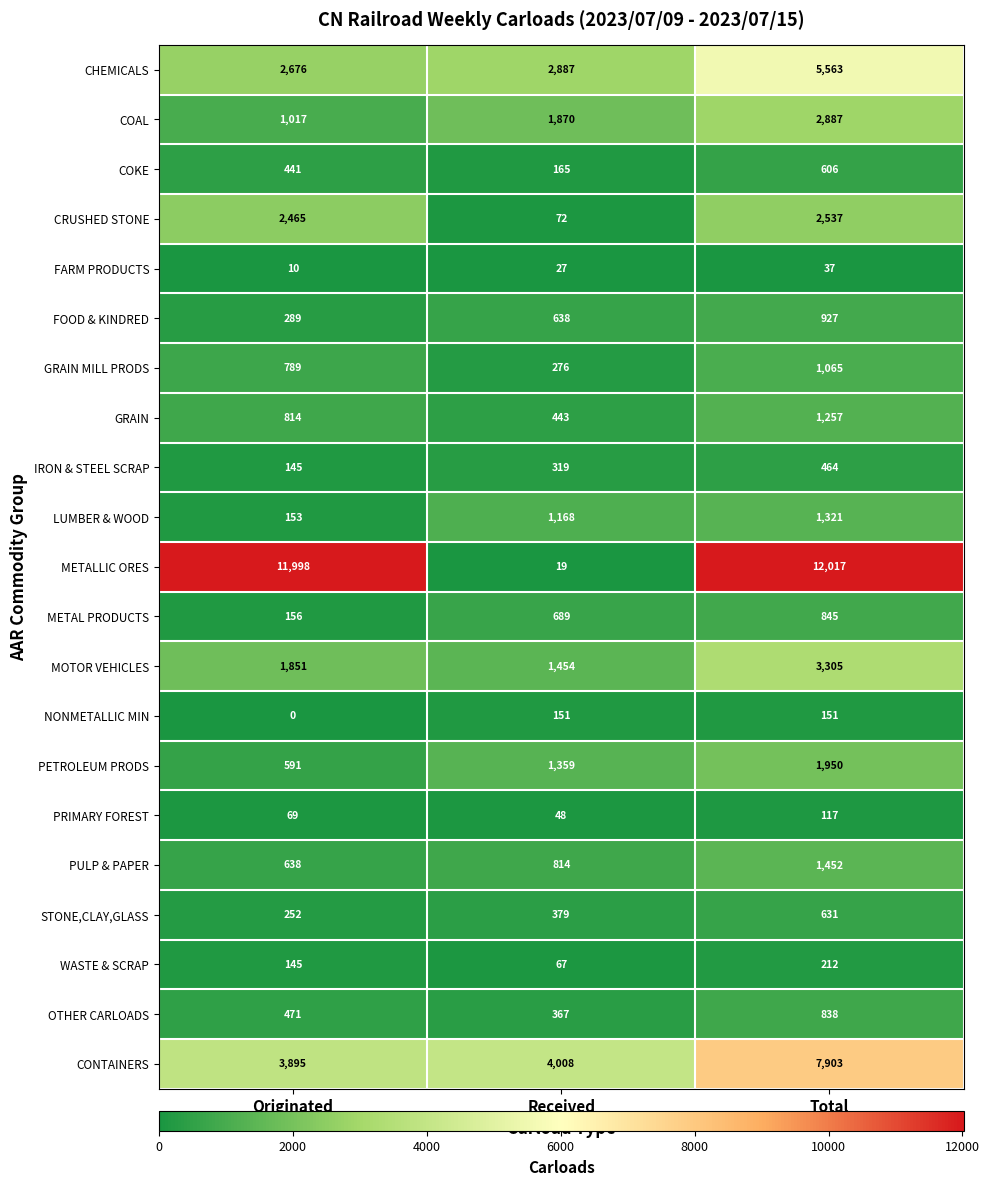

Where is METALLIC ORES nearest to the value 6018?

Originated